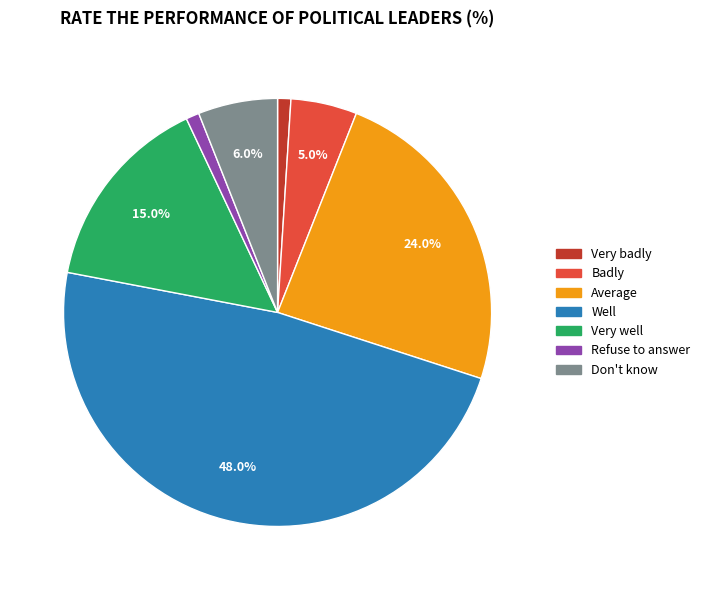

What percentage is the Very well slice, to the nearest percent?

15%